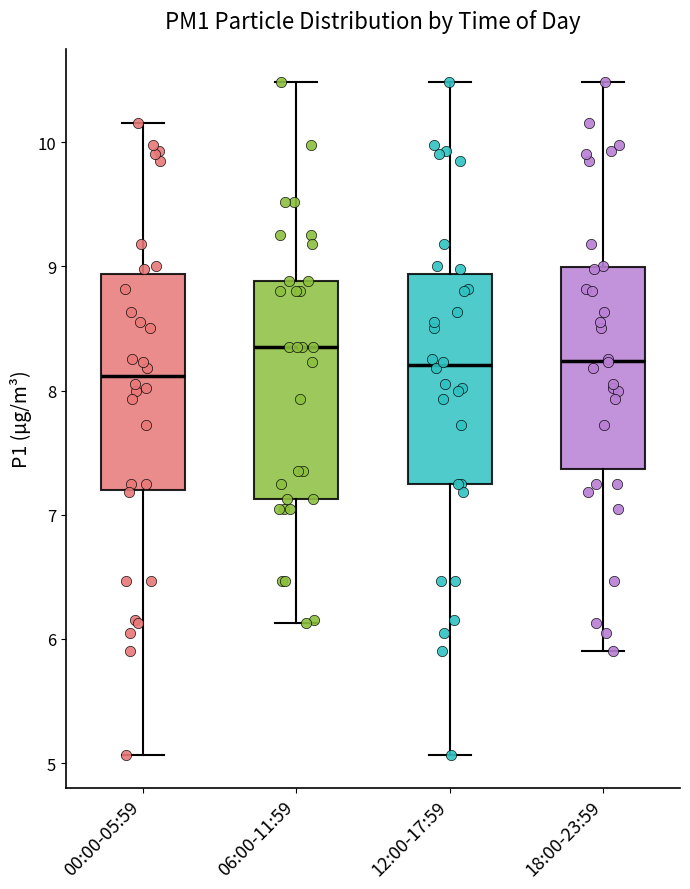

Which box has the highest median line?

06:00-11:59